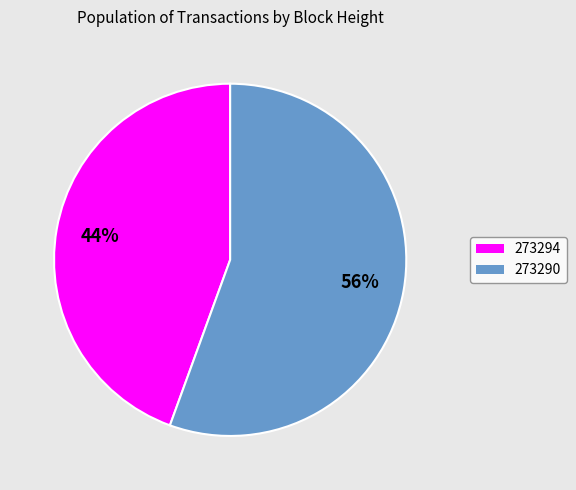

True or false: 273294 accounts for 59% of the total.

False